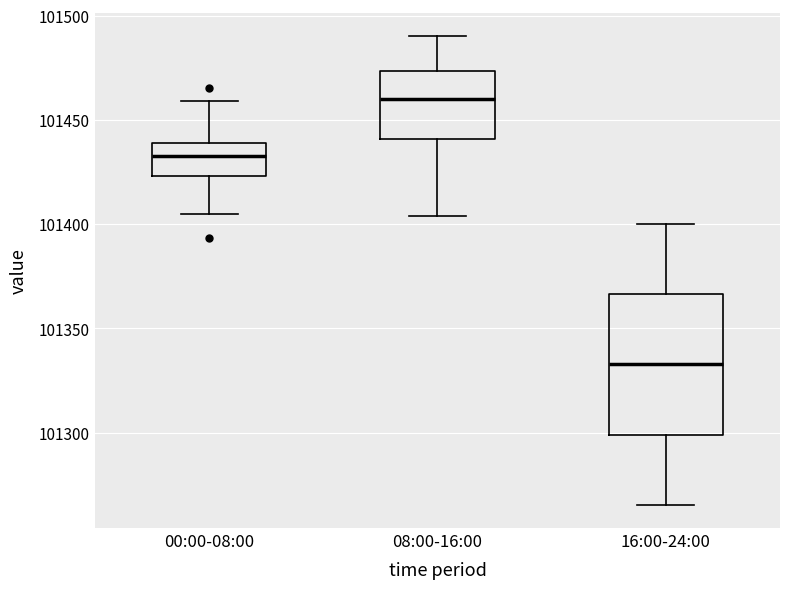

Which box is the tallest, from its lower edge to its upper edge?

16:00-24:00